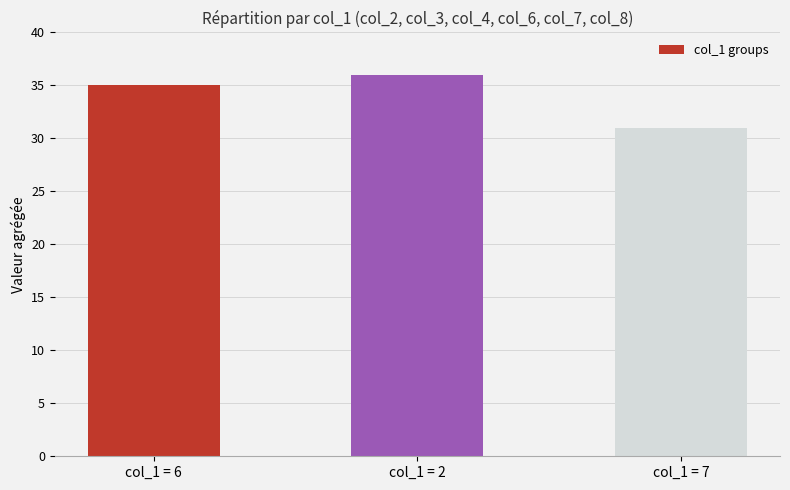

Approximately how many times larger is the value at col_1 = 6 compared to col_1 = 7?

1.1